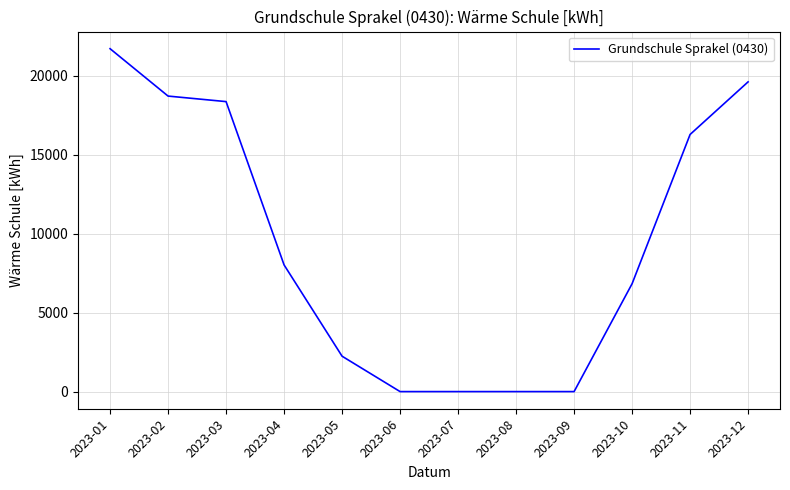

What is the difference between the values at 2023-12 and 2023-04?

11590